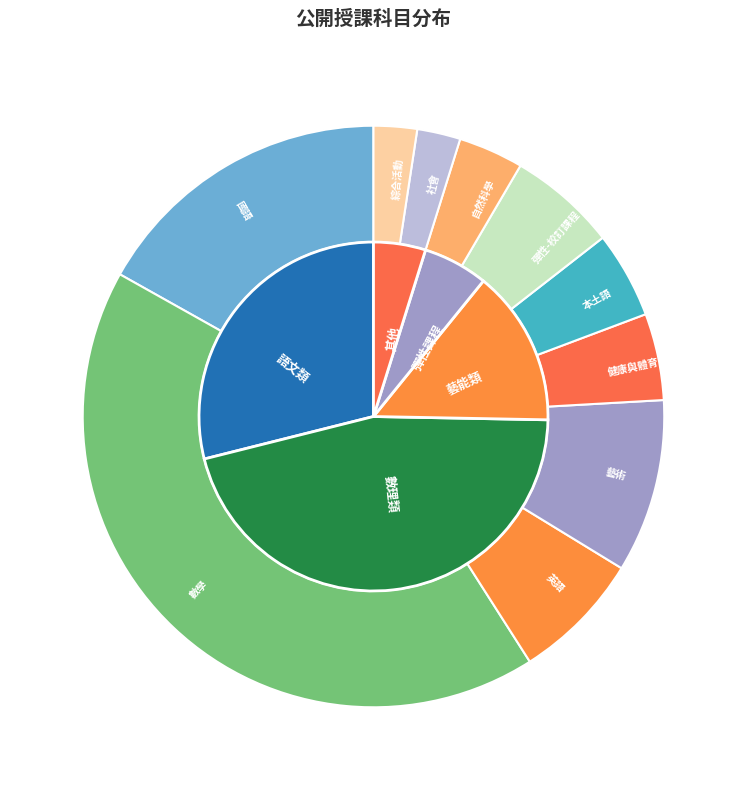

The 綜合活動 slice represents 1% of the pie. True or false?

False